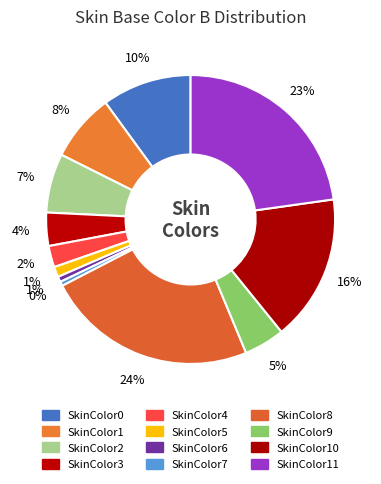

Count the number of slices in the pie.

12